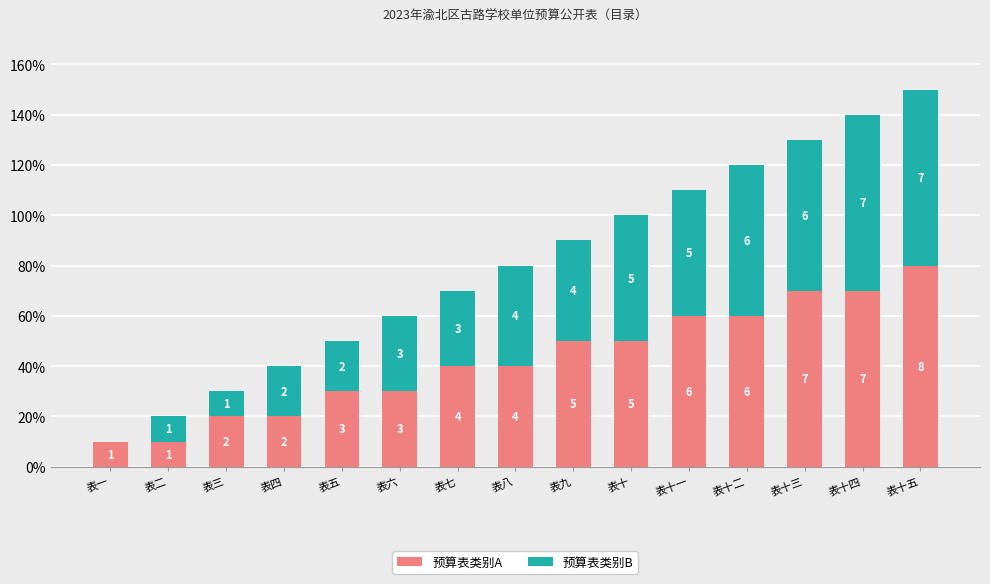

Are the bars grouped side by side (vs. stacked)?

No